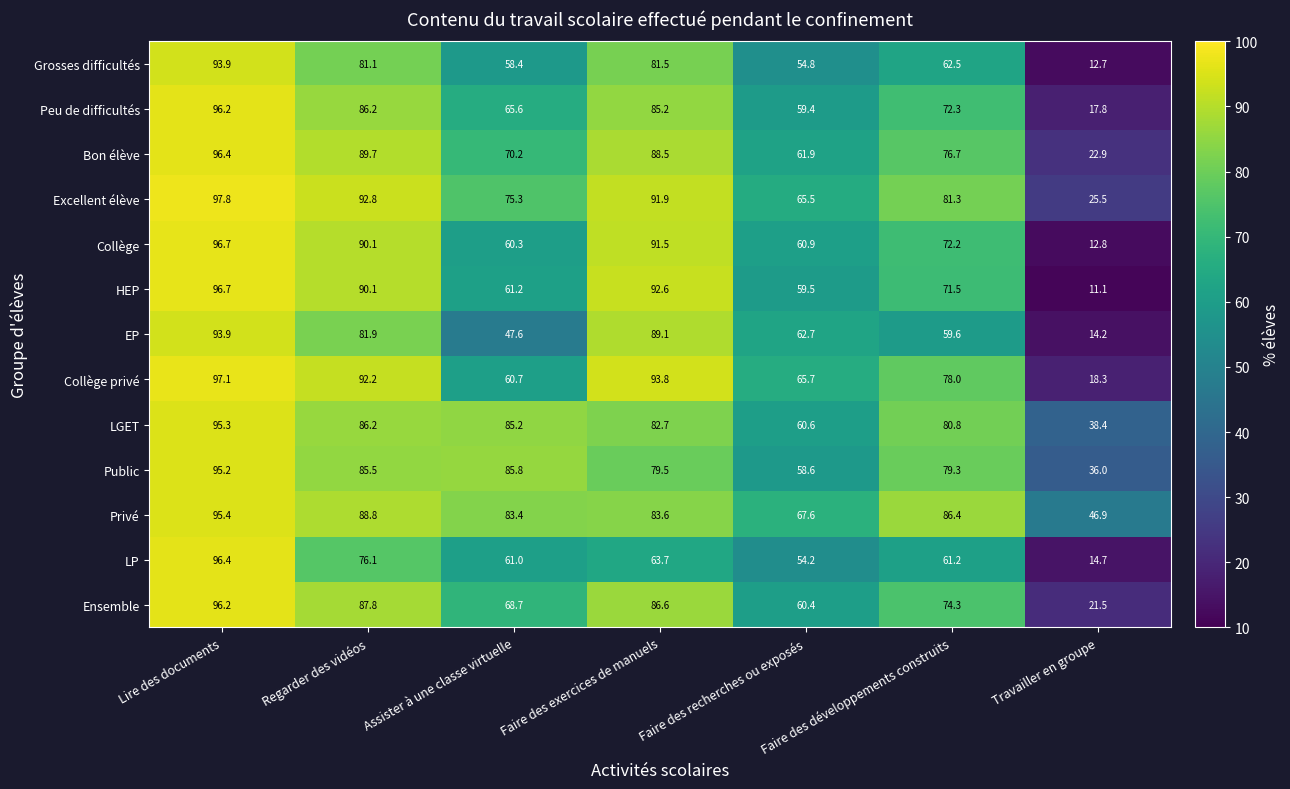

How many data points in Collège are above 72?

4